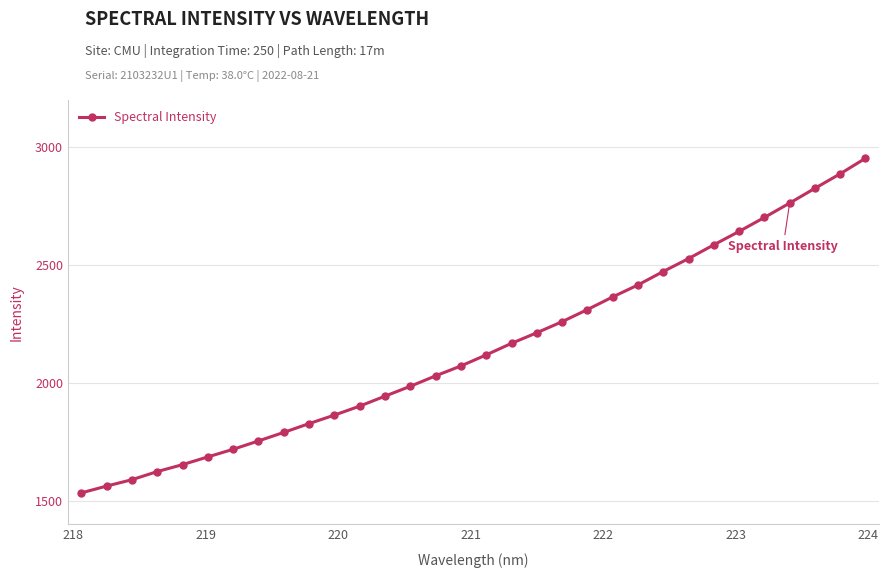

How many data points are above 2118?

16